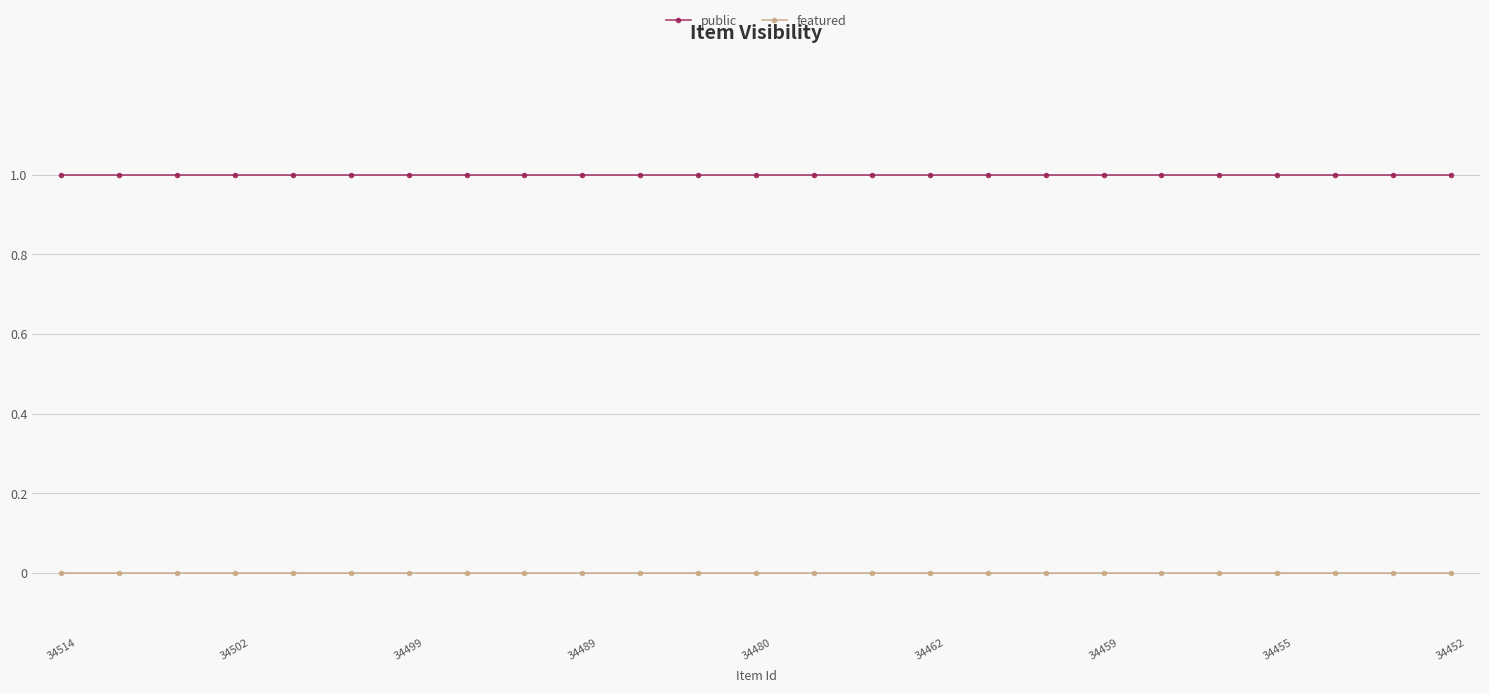

Which series has the largest total across all categories?

public